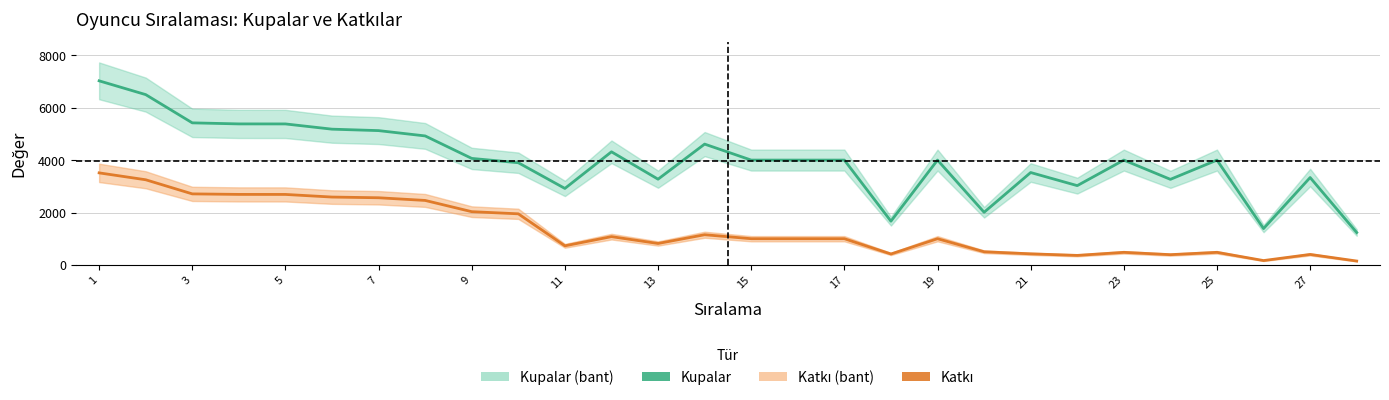

True or false: Kupalar and Katkı cross at least once.

False